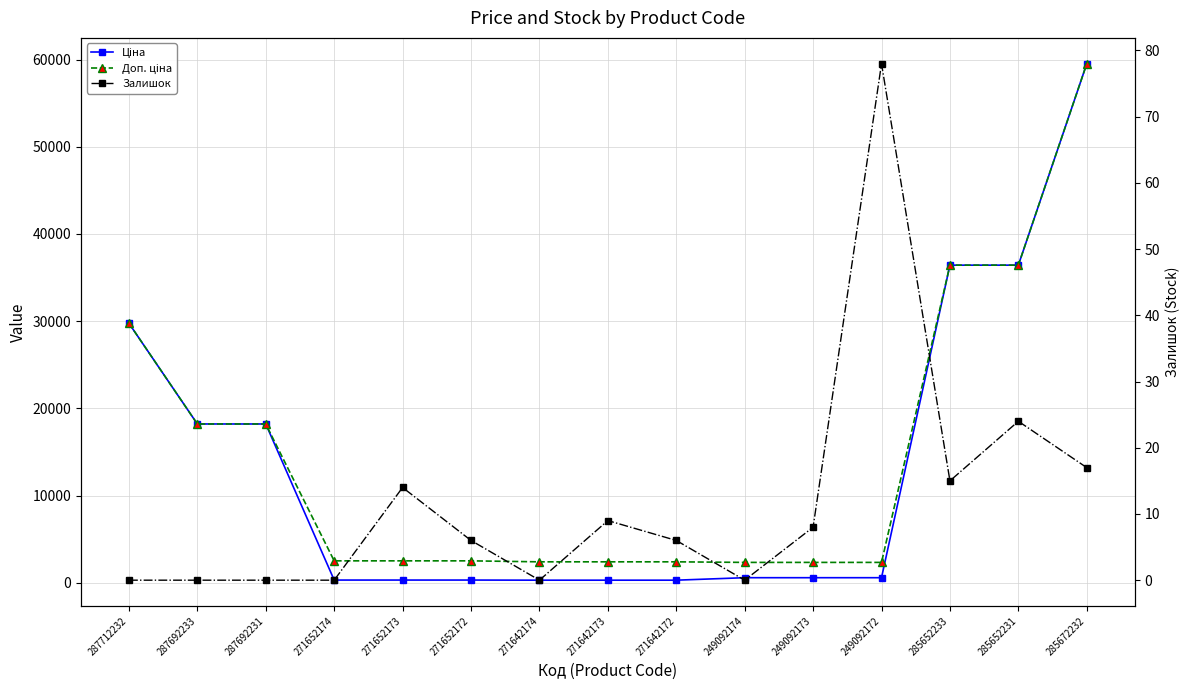

Between 249092172 and 285652233, which is larger?

285652233